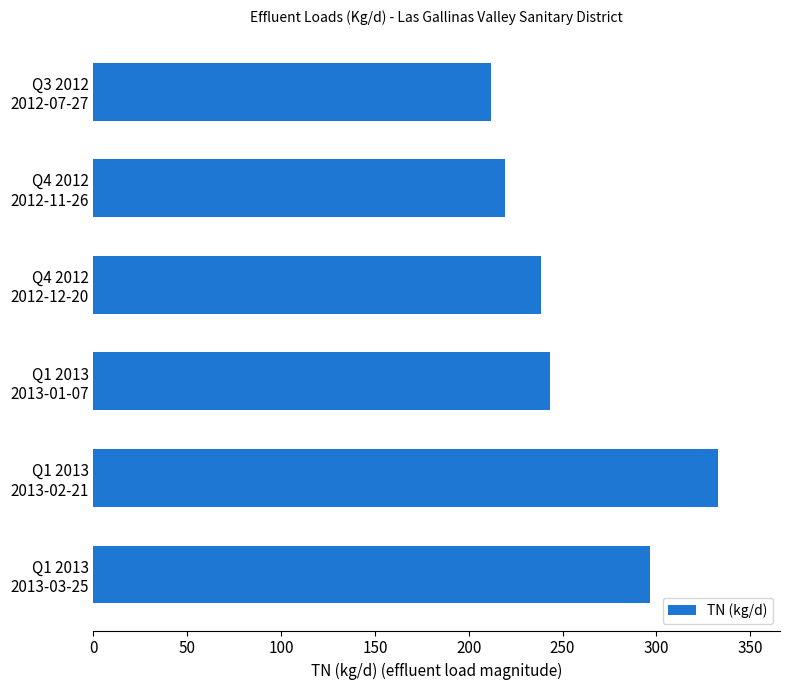

What is the average value?

256.9